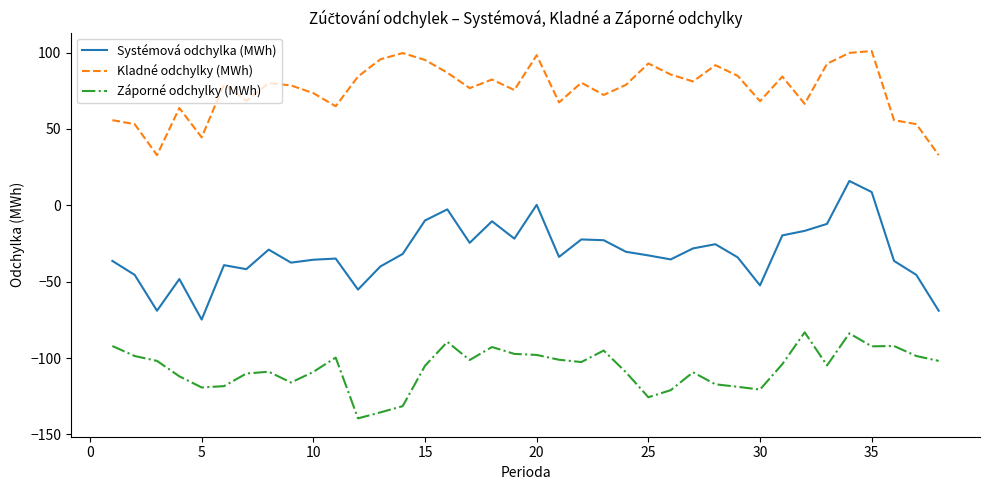

What are all the series names shown in the legend?

Systémová odchylka (MWh), Kladné odchylky (MWh), Záporné odchylky (MWh)